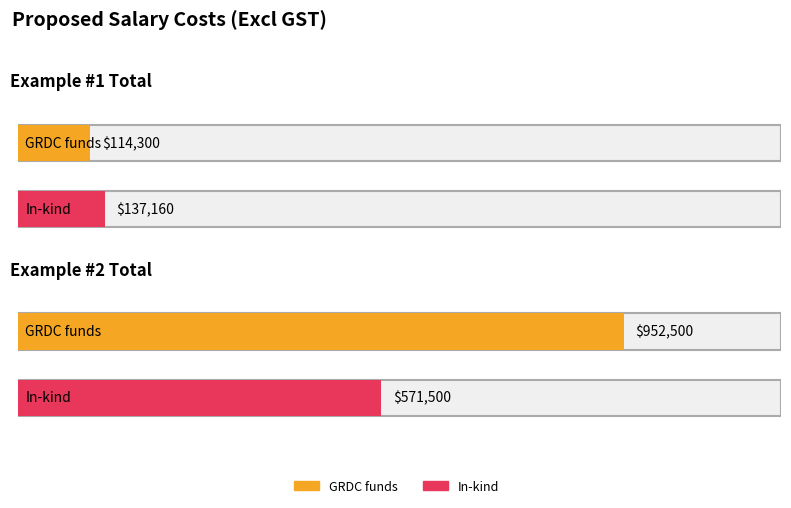

What value does the GRDC funds series have at Example #2 Total, to the nearest 10?

952500